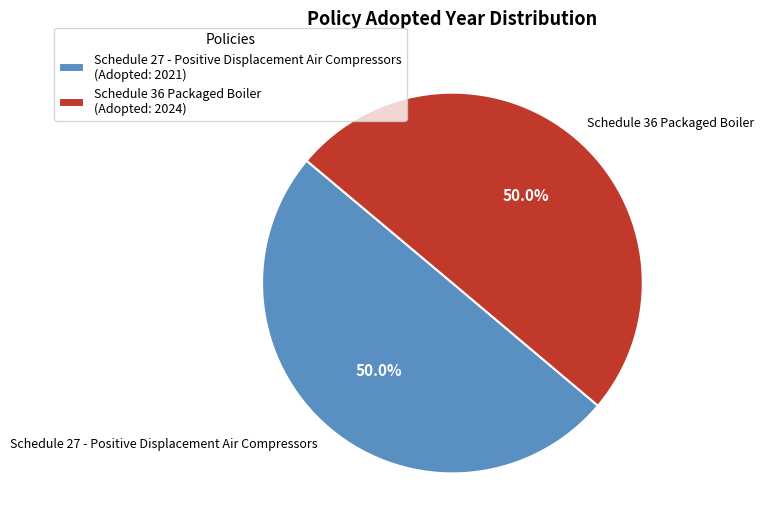

Combined, what portion of the pie is Schedule 27 - Positive Displacement Air Compressors and Schedule 36 Packaged Boiler?

100.0%